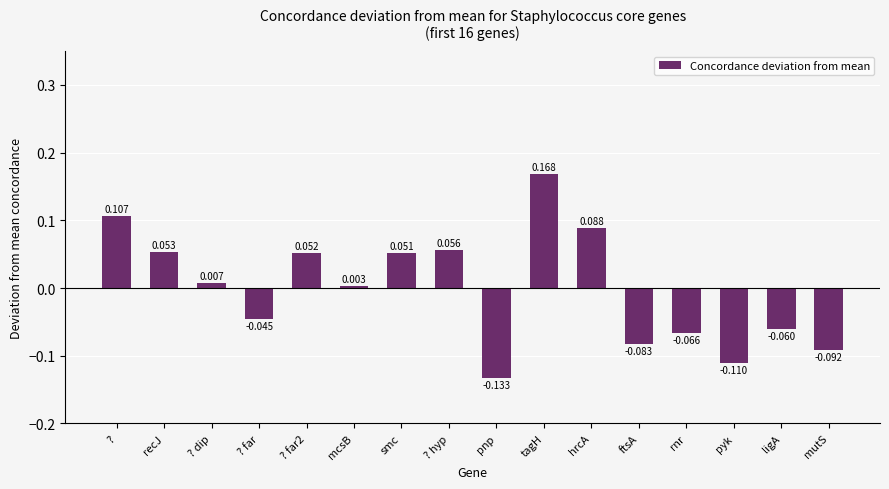

List the labels in order of value, smallest first.

pnp, pyk, mutS, ftsA, rnr, ligA, ? far, mcsB, ? dip, smc, ? far2, recJ, ? hyp, hrcA, ?, tagH